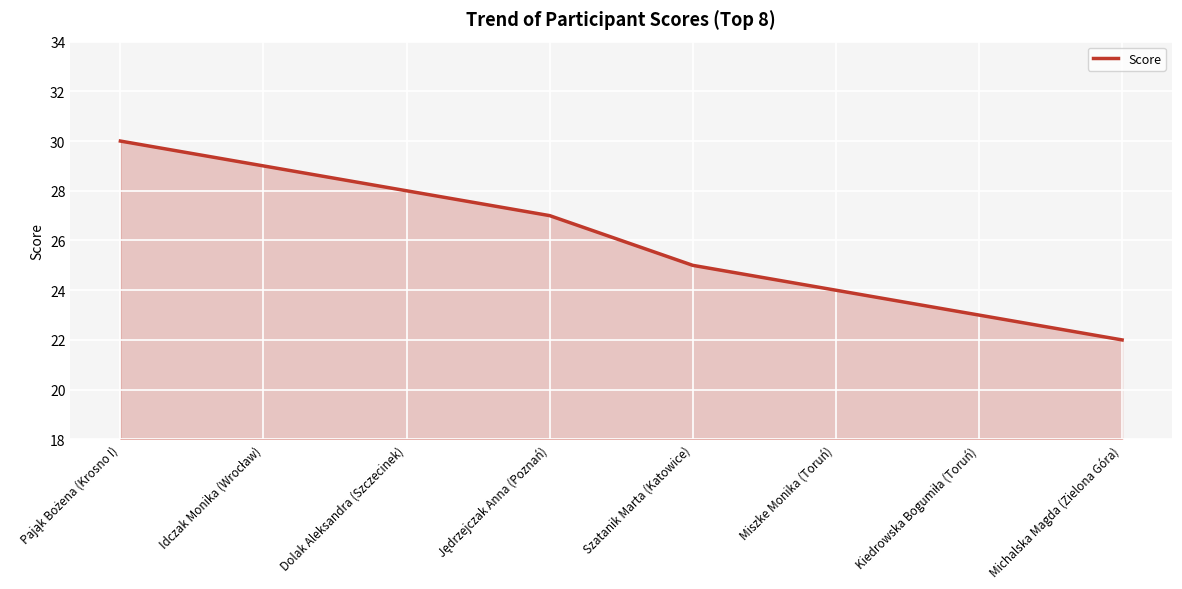

How many lines are shown in the chart?

1